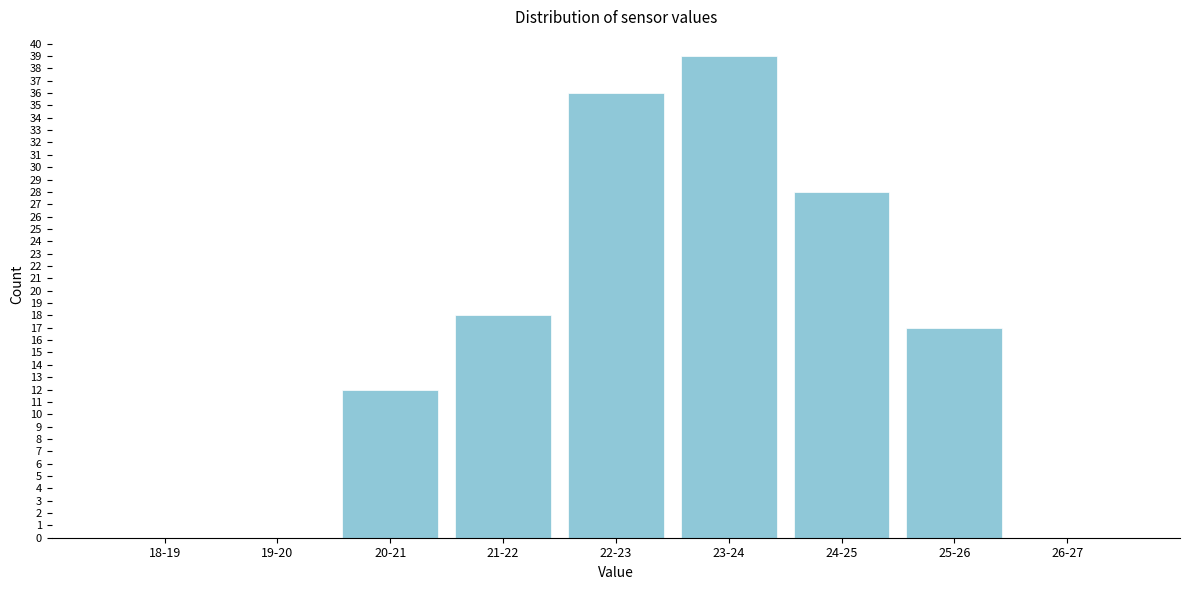

Reading left to right, extract all data points from this chart.

18-19=0	19-20=0	20-21=12	21-22=18	22-23=36	23-24=39	24-25=28	25-26=17	26-27=0